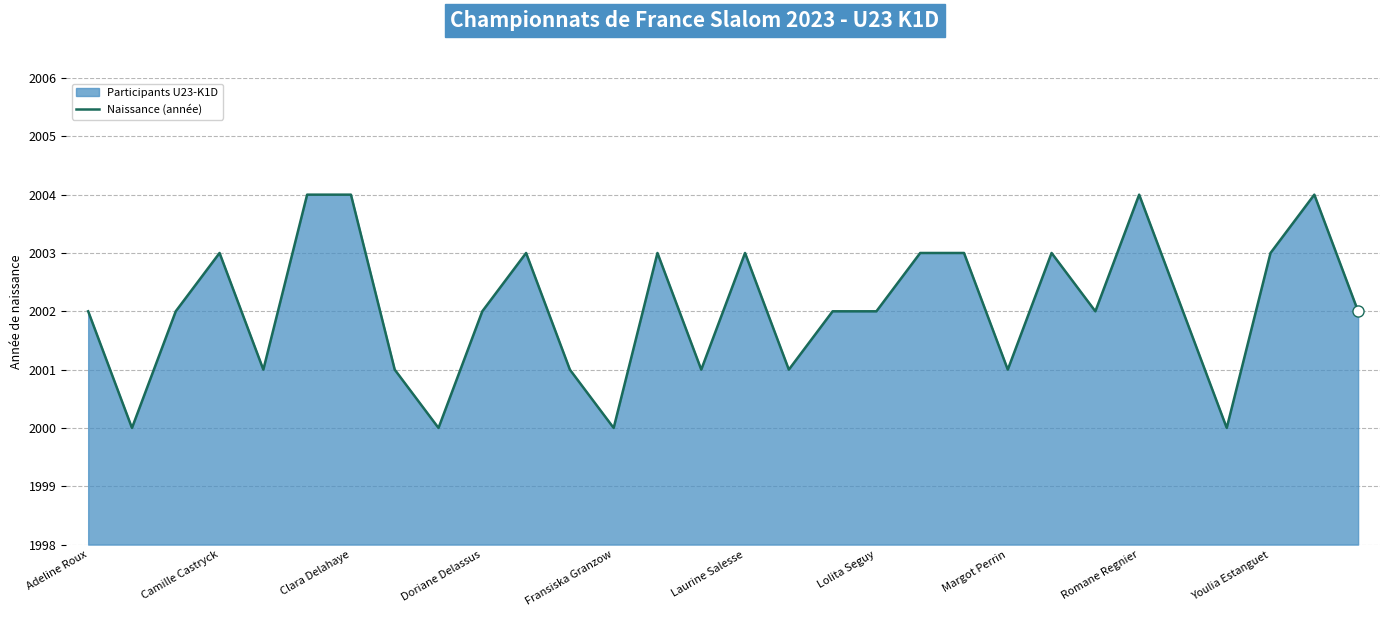

How many distinct data groups are displayed?

1